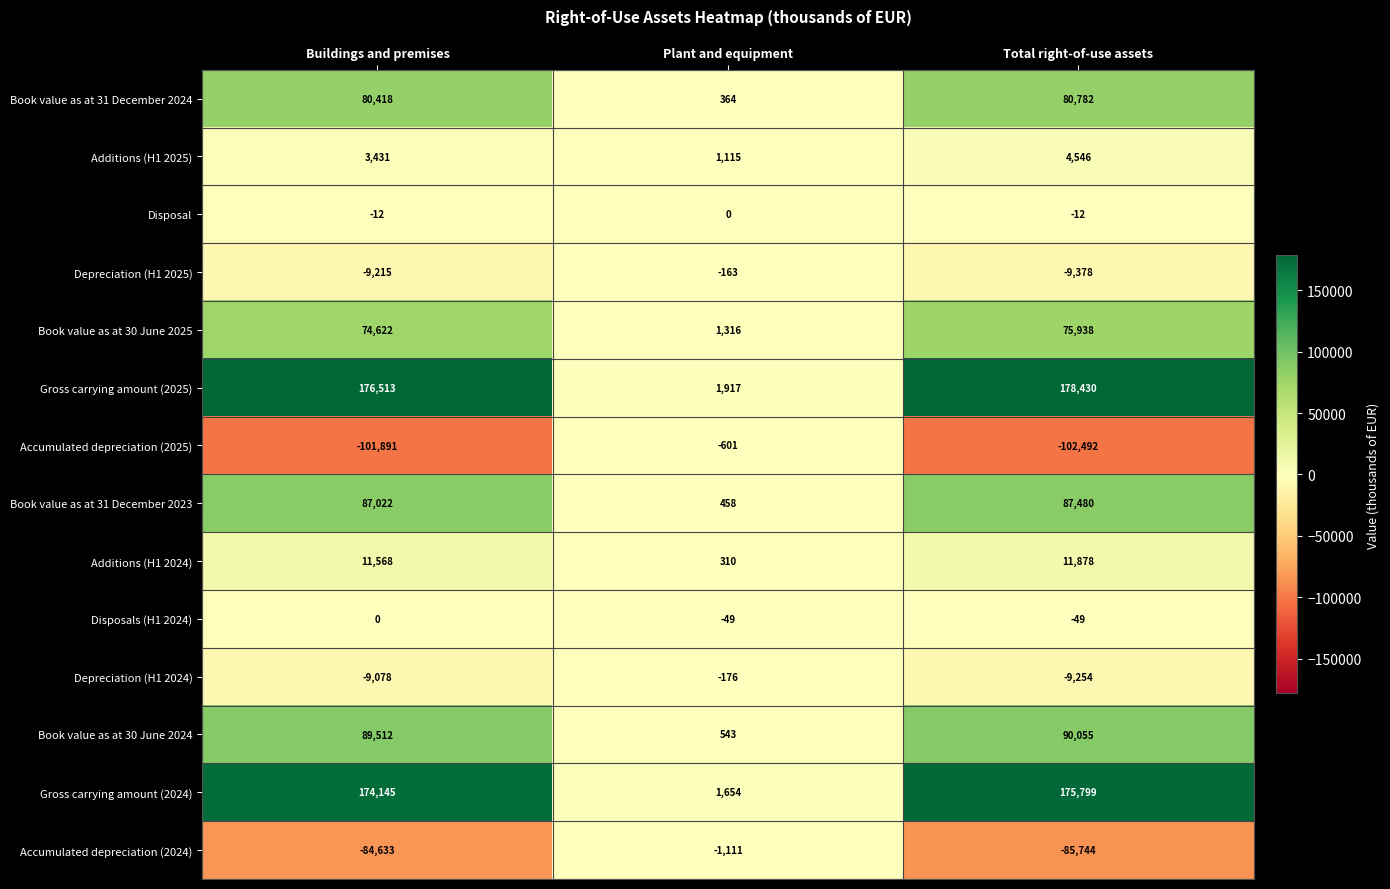

True or false: Accumulated depreciation (2025) has a value of -101891 at Buildings and premises.

True